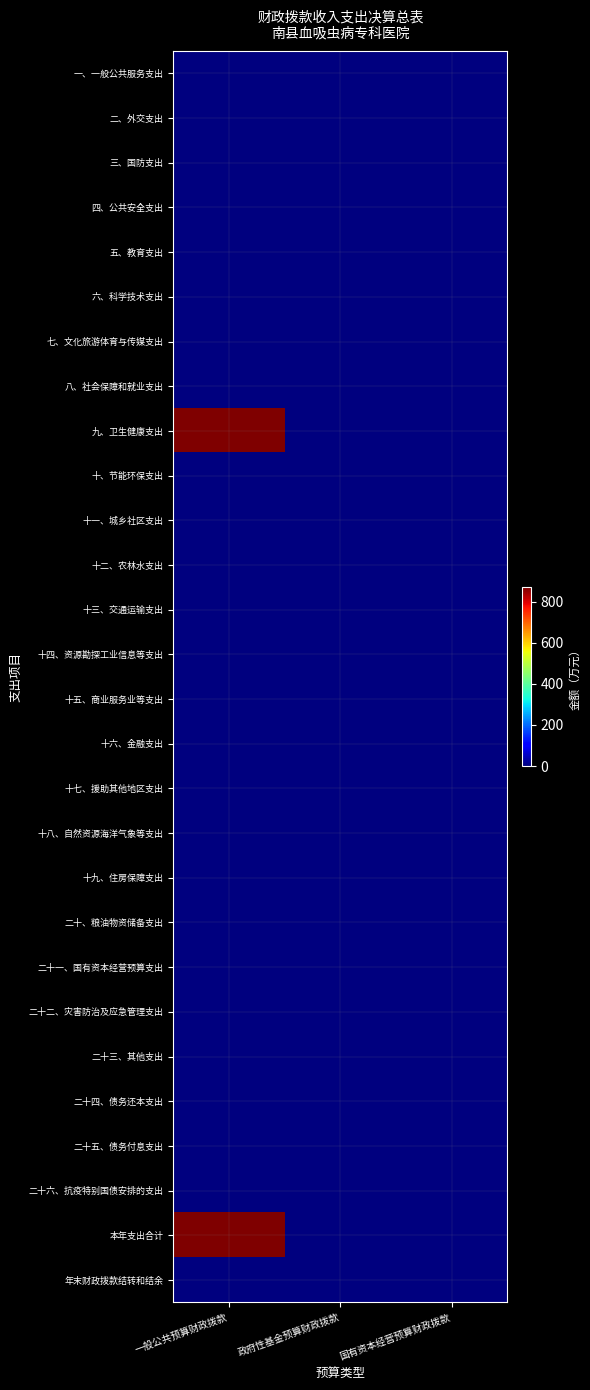

What is the spread (max minus min) of values at 一般公共预算财政拨款?

869.5